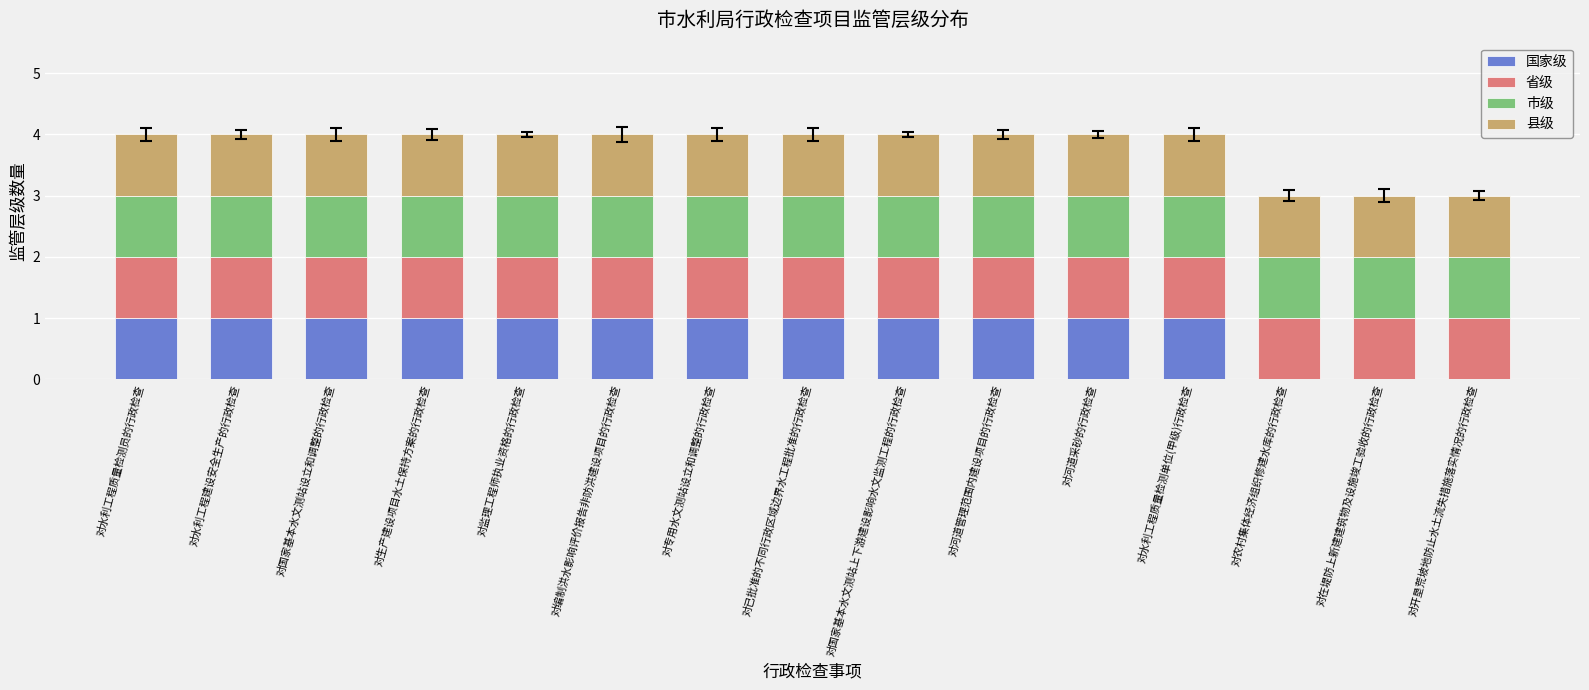

What is the sum of all 国家级 values?

12